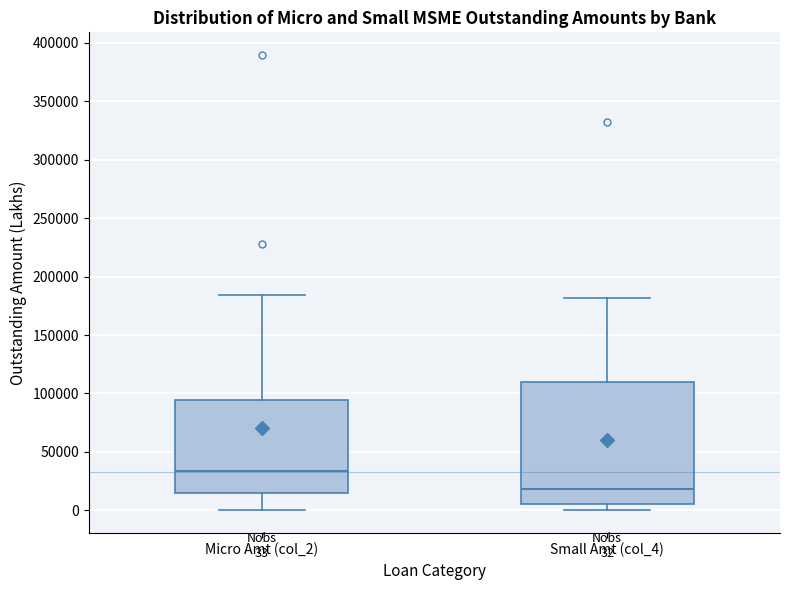

Which box's median line is the lowest?

Small Amt (col_4)